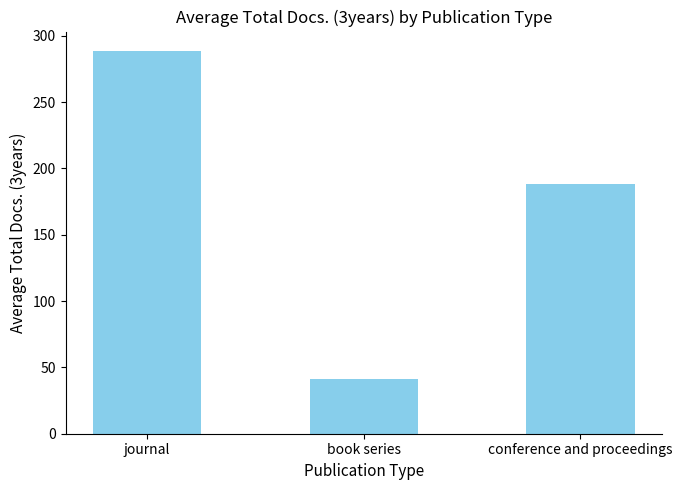

What is the sum of the values at conference and proceedings and book series?

229.0